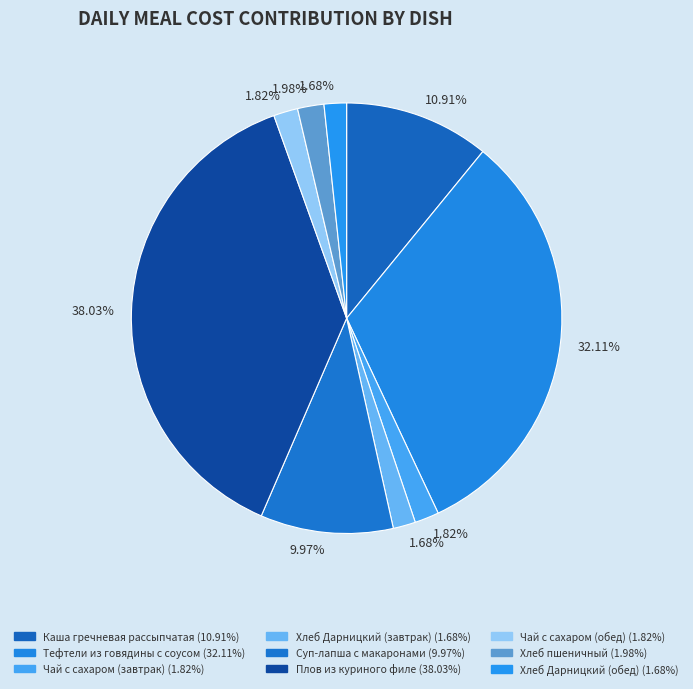

What is the largest slice in the pie chart?

Плов из куриного филе